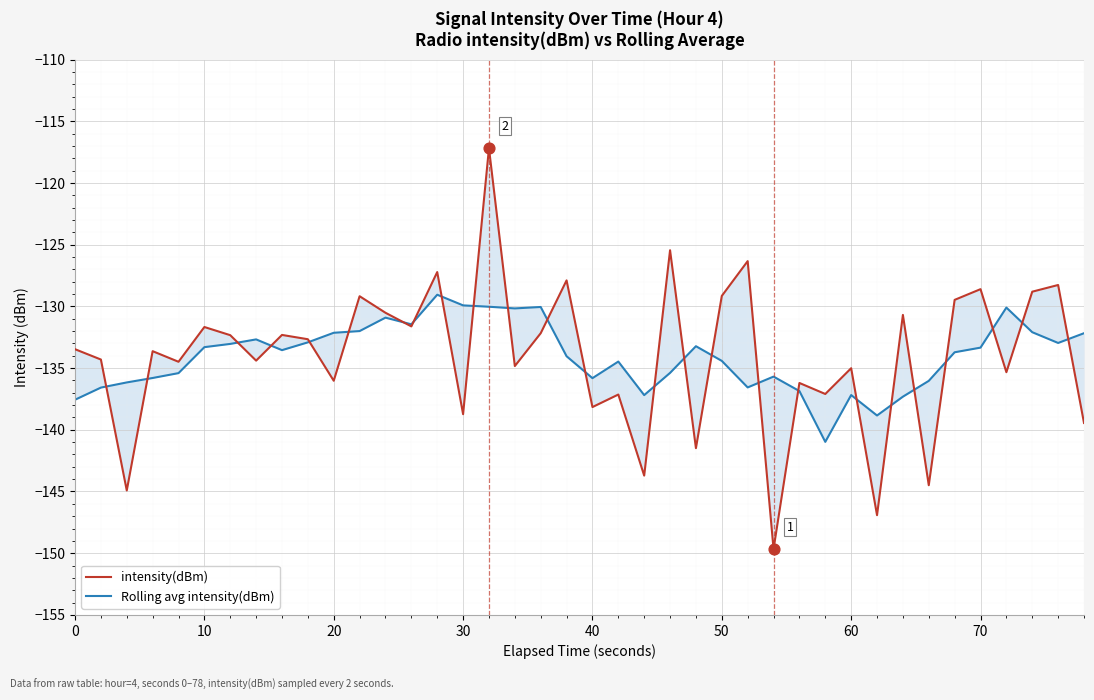

Which series reaches the maximum Y coordinate?

intensity(dBm)